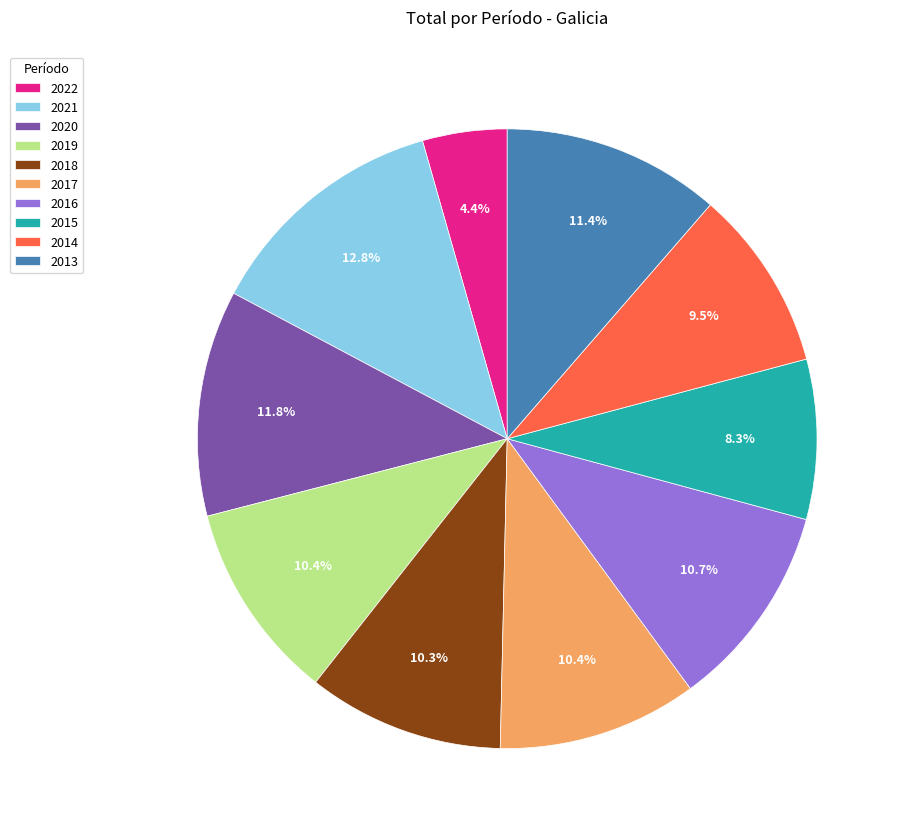

Is 2022 the majority of the pie?

No